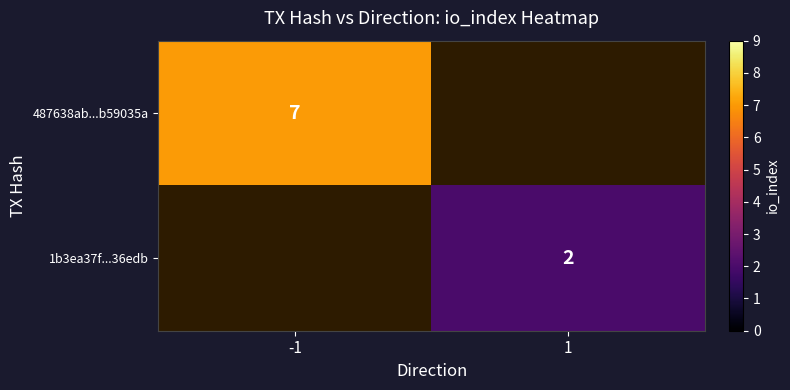

Which category has the lowest value across all series?

1